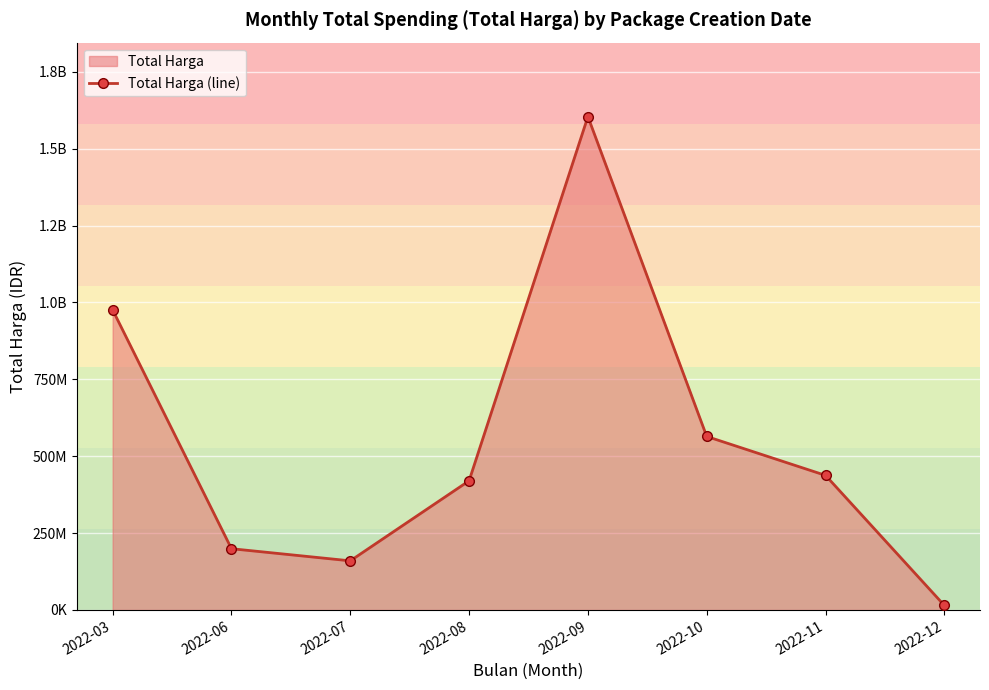

What is the difference between the values at 2022-03 and 2022-09?

628328975